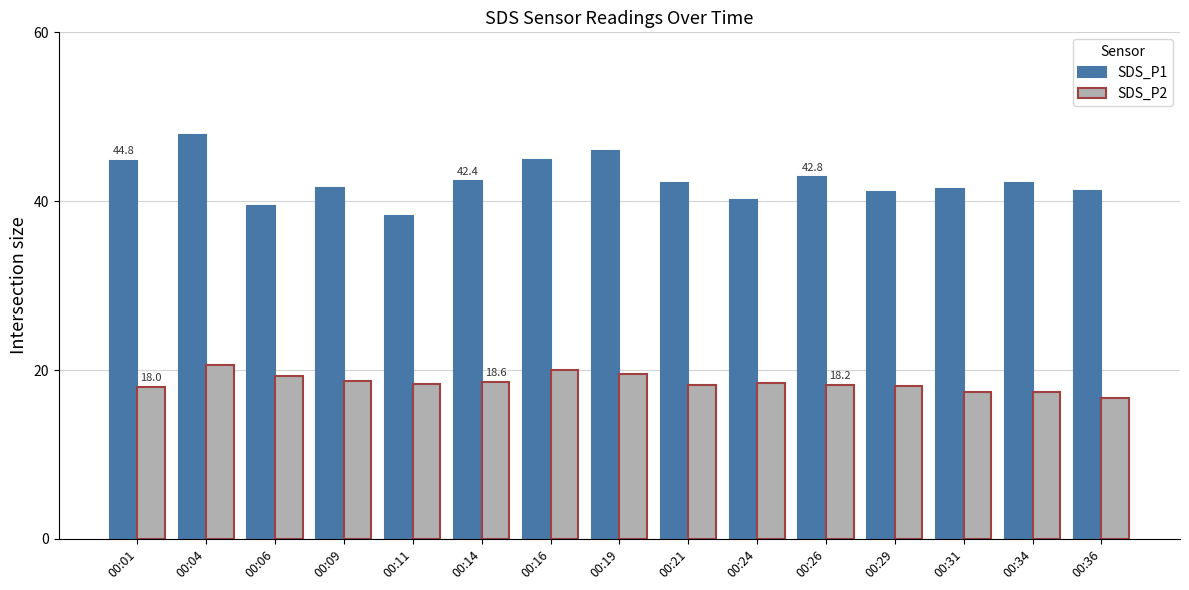

Are the bars horizontal?

No